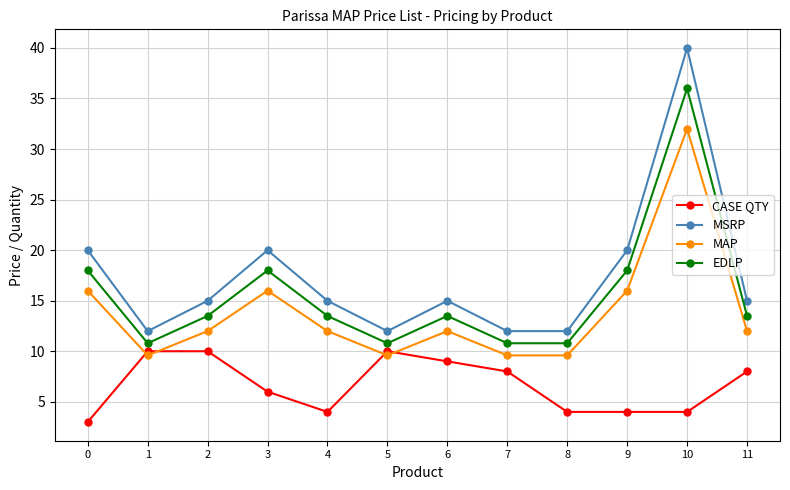

List the series in order of their peak value, highest first.

MSRP, EDLP, MAP, CASE QTY